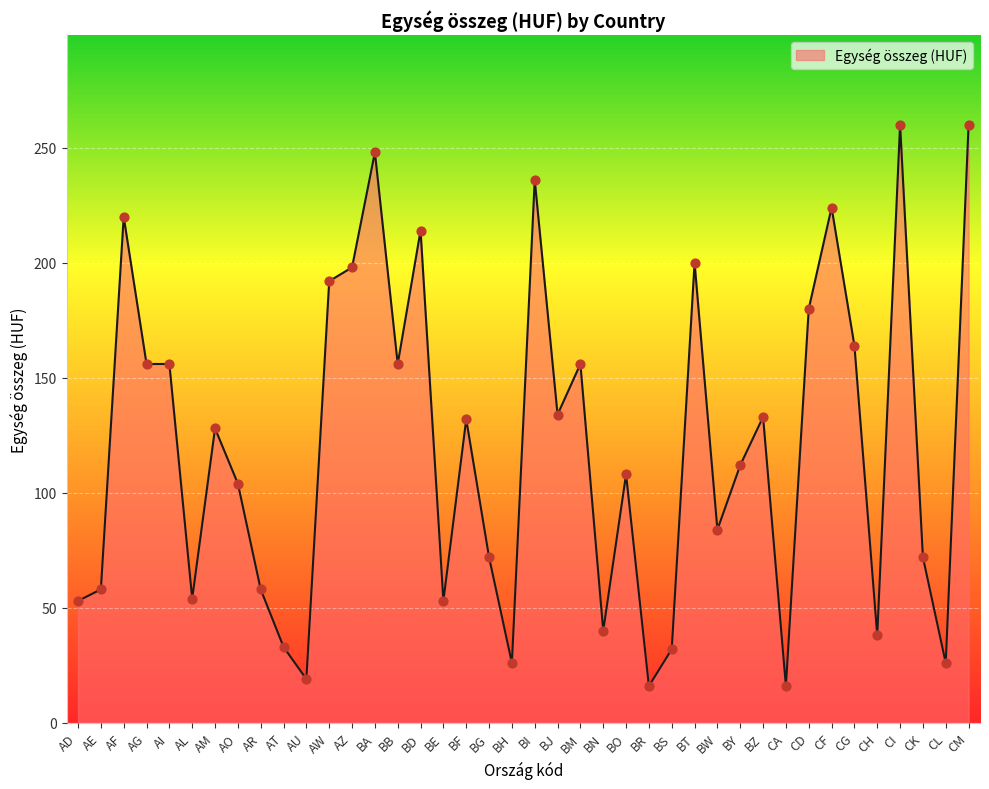

Approximately how many times larger is the value at AE compared to CG?

0.4